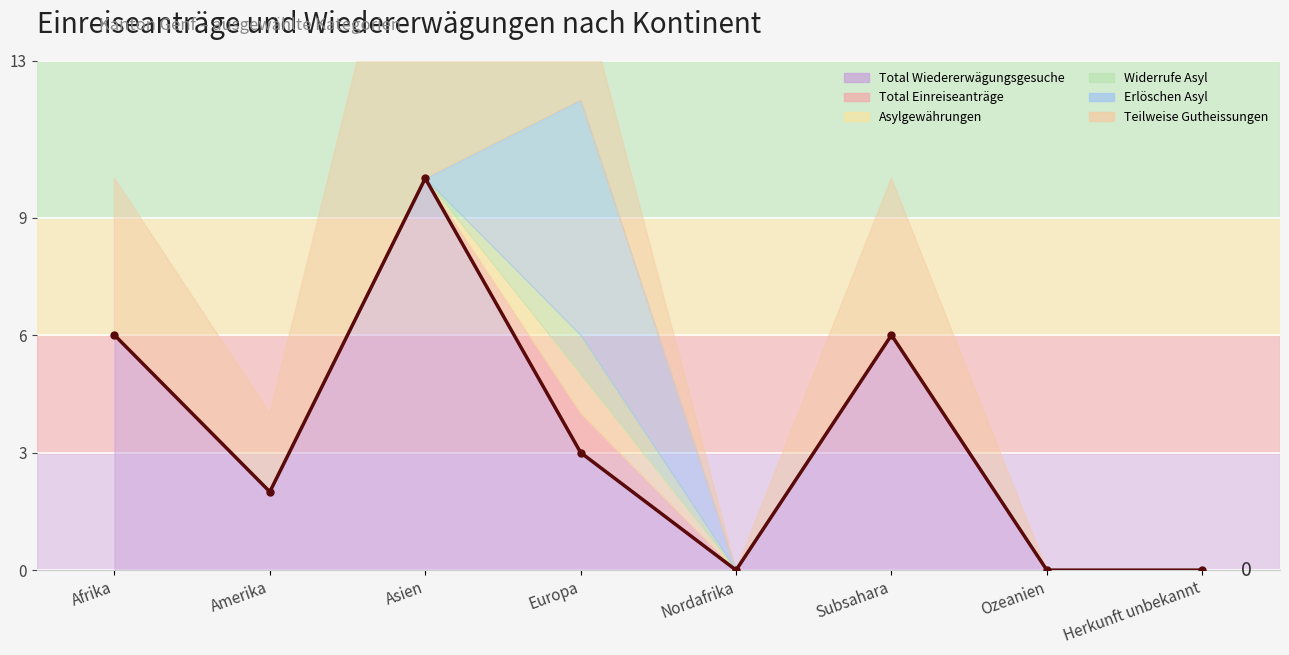

What is the label of the 7th point from the left?

Ozeanien